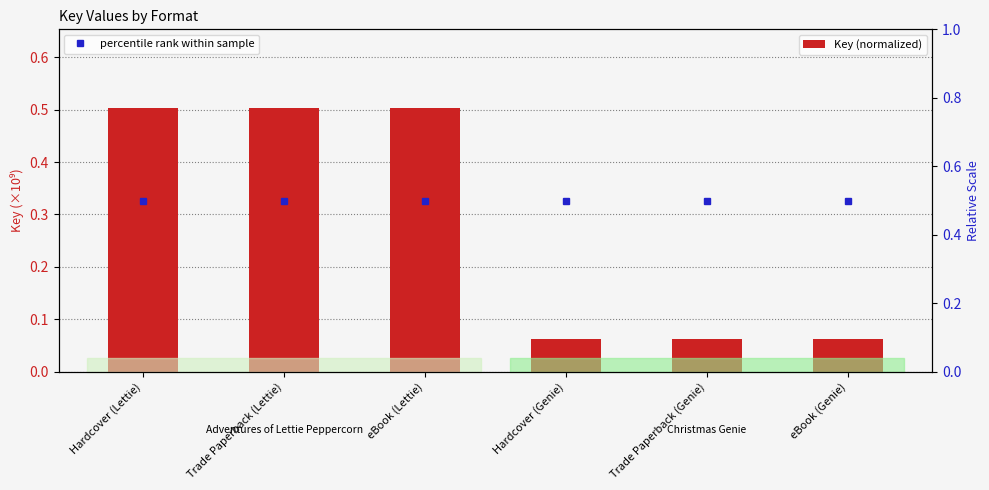

List the labels in order of Key (normalized) value, largest first.

Hardcover (Lettie), Trade Paperback (Lettie), eBook (Lettie), Hardcover (Genie), Trade Paperback (Genie), eBook (Genie)